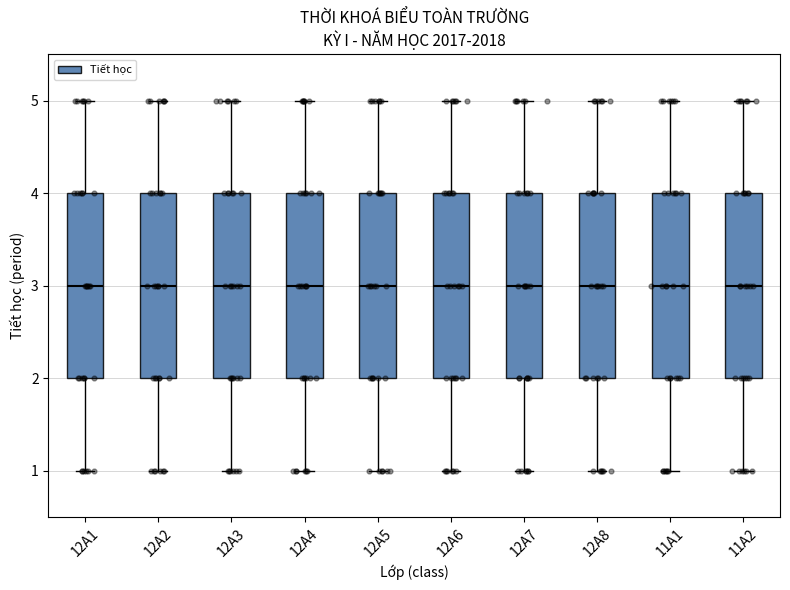

Where does the median line of the box for 12A4 sit on the y-axis? The values are not printed on the chart, so give them approximately, as read against the axis.

3